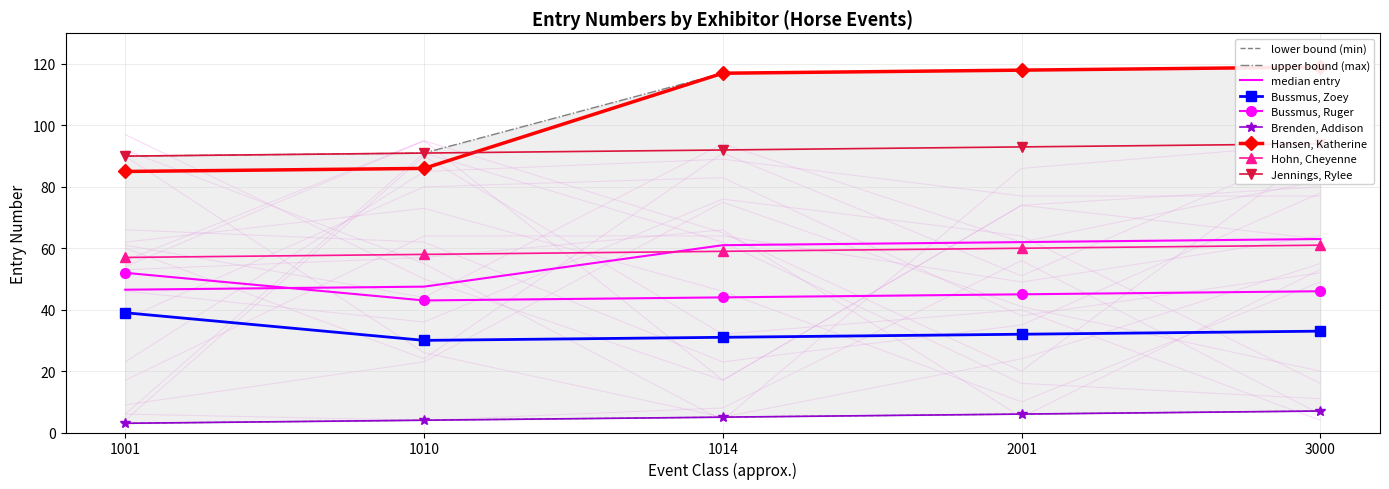

What is the total value across all series at 1014?

261